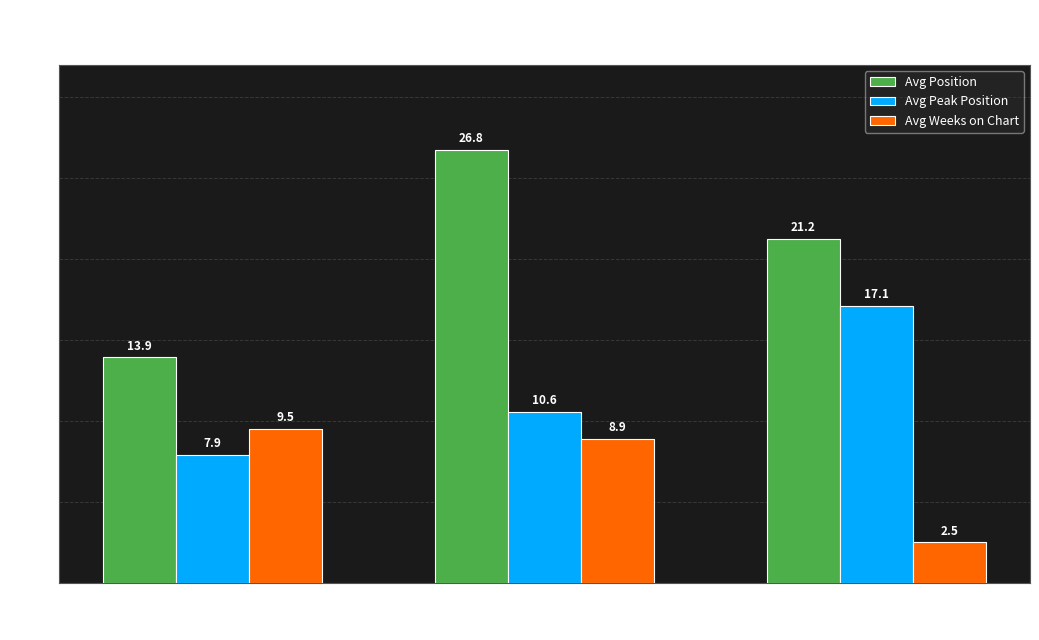

At which label does Avg Peak Position reach its minimum?

Up (↑)